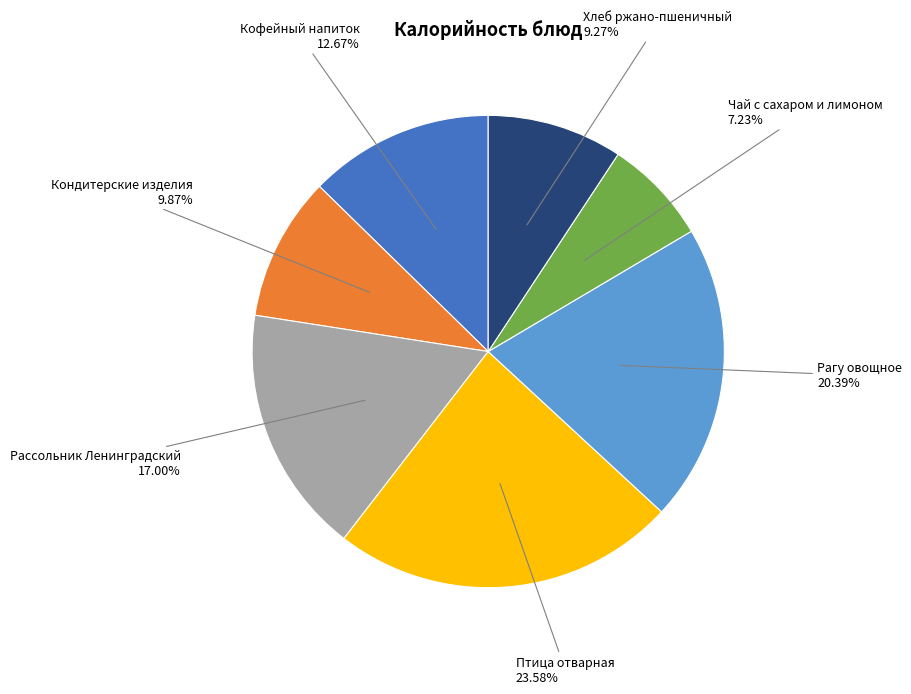

How many segments does this pie chart have?

7